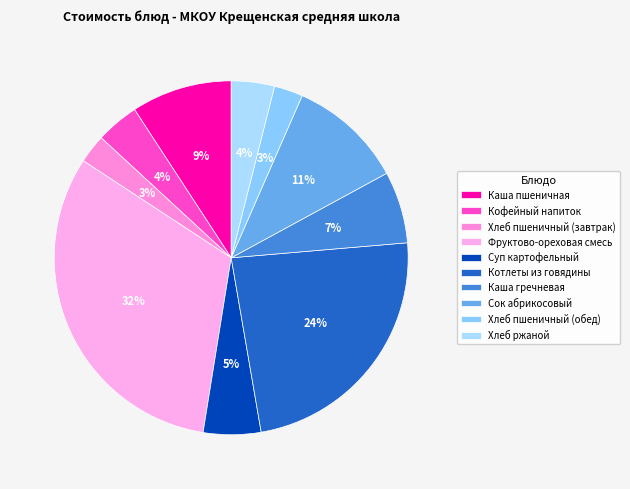

How much of the chart is everything except Каша пшеничная?

90.8%